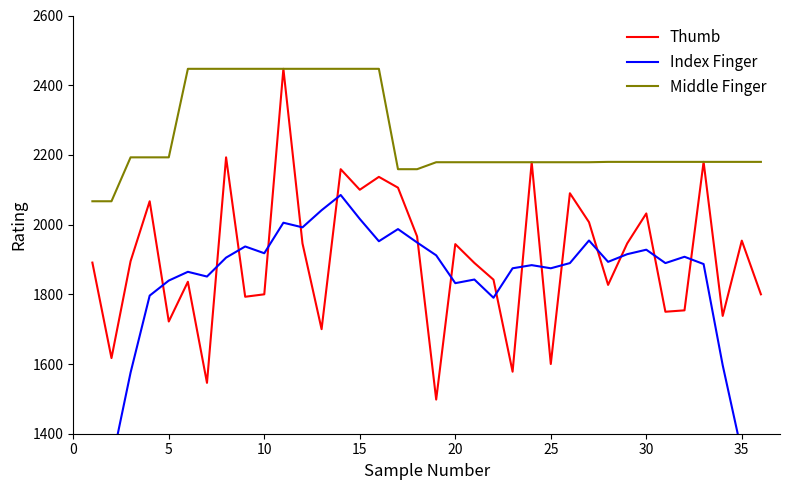

What is the spread (max minus min) of values at 15?

396.7